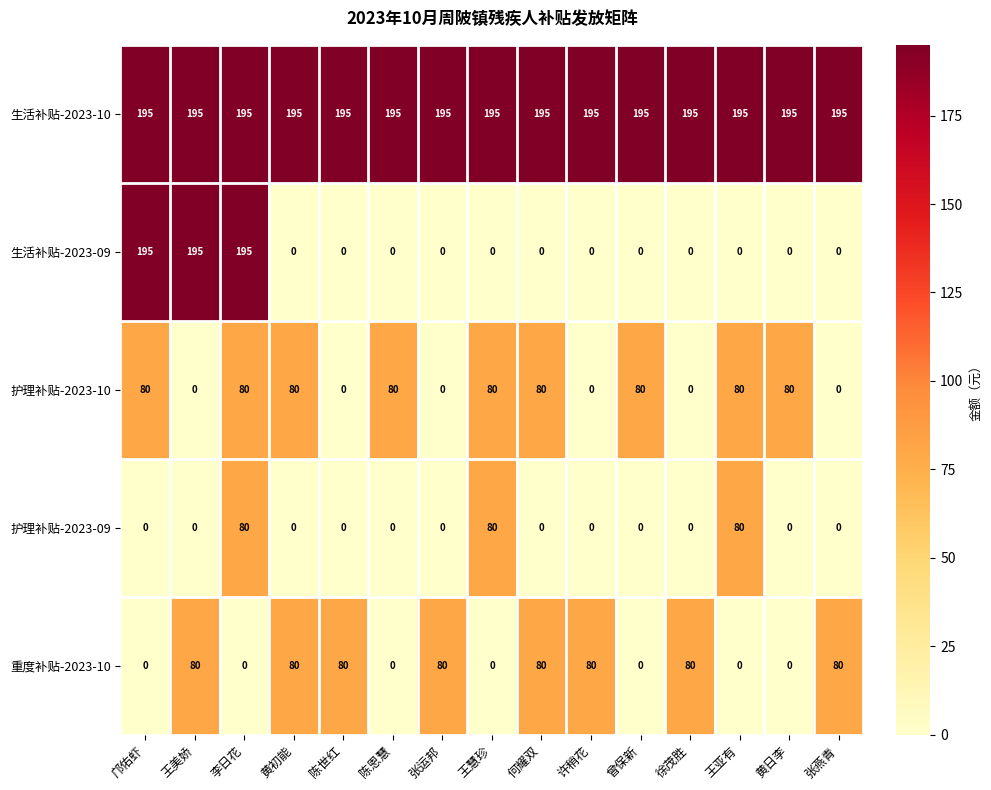

What is the greatest value displayed?

195